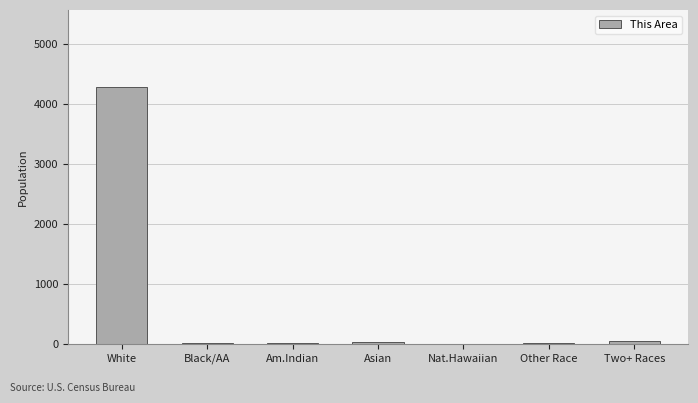

What value does the data have at White, to the nearest 100?

4300